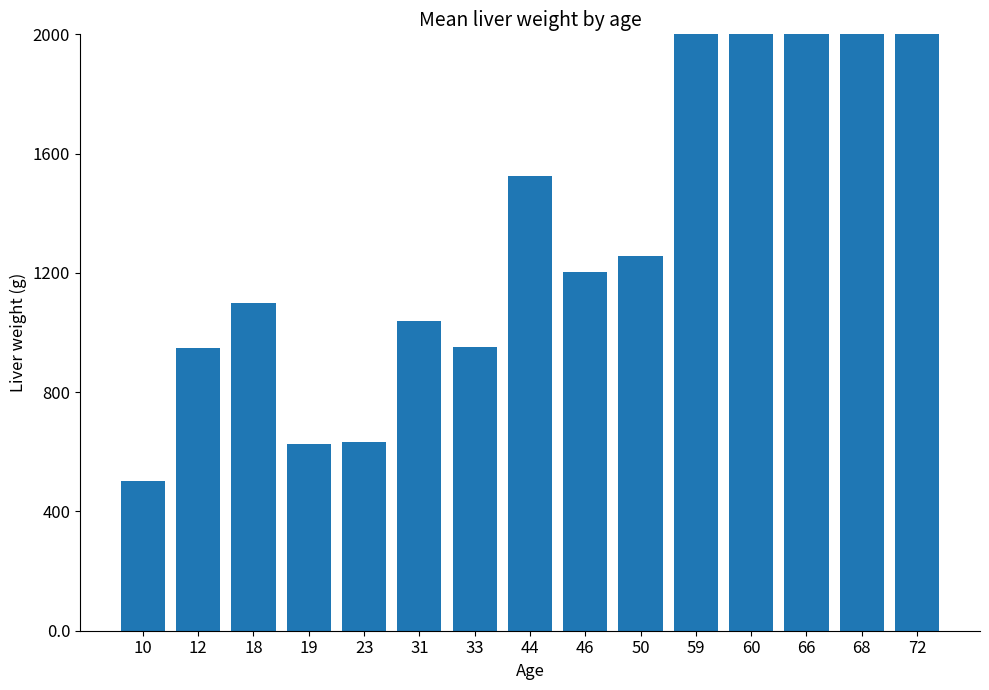

The value at 68 is 2557.1. True or false?

True